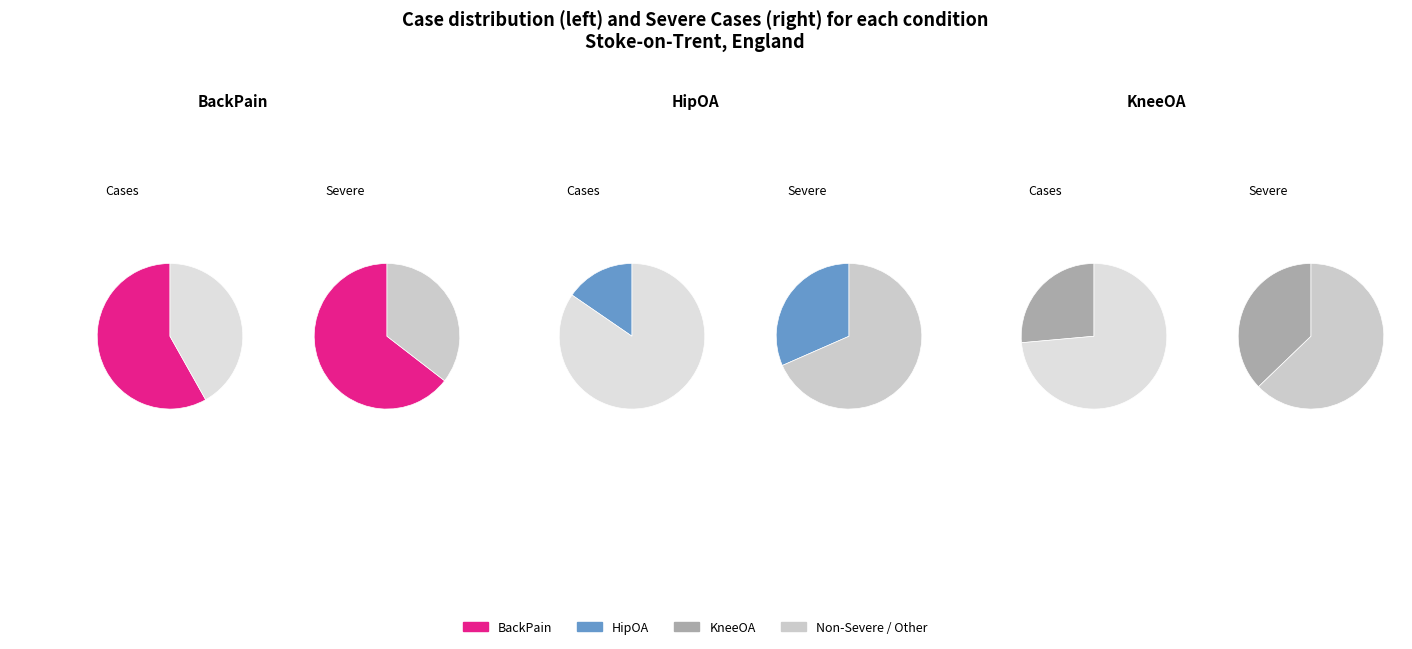

Which has a higher value, BackPain or HipOA?

BackPain